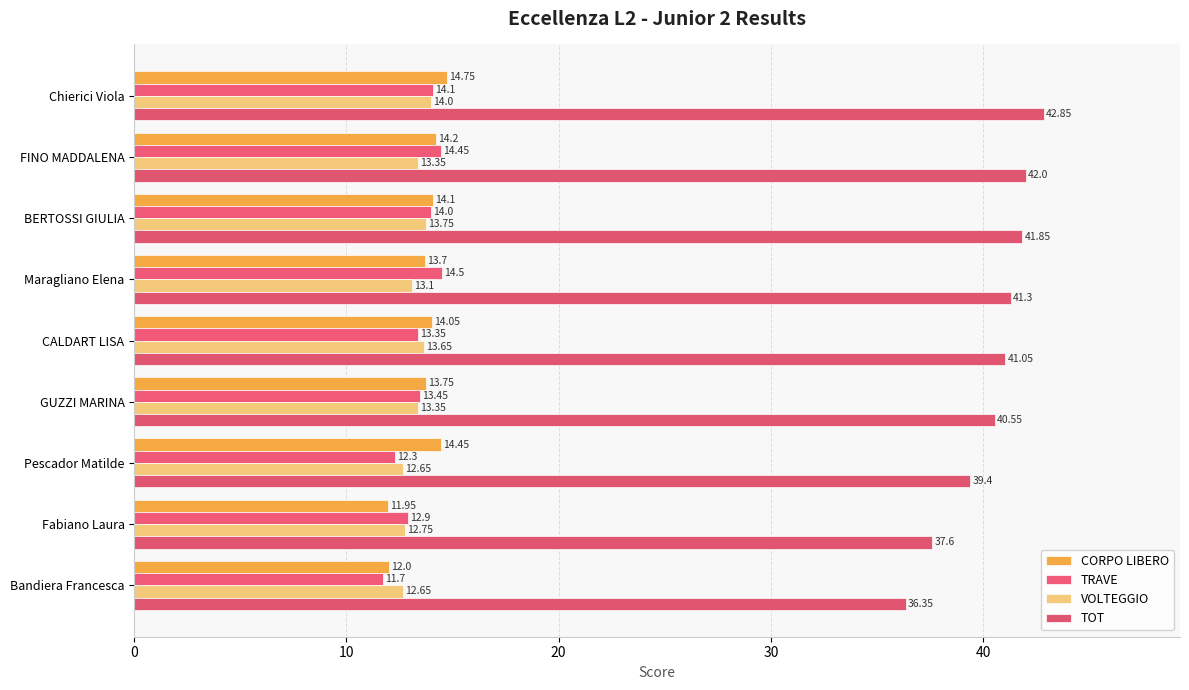

What is the difference between the maximum and minimum values in the CORPO LIBERO series?

2.8